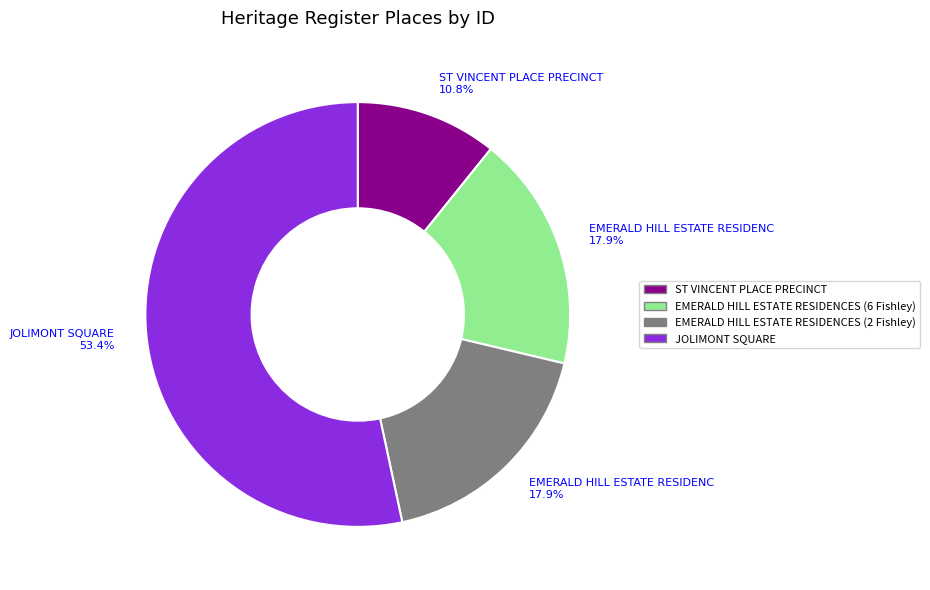

To the nearest percent, what percentage of the pie is EMERALD HILL ESTATE RESIDENCES (2 Fishley)?

18%